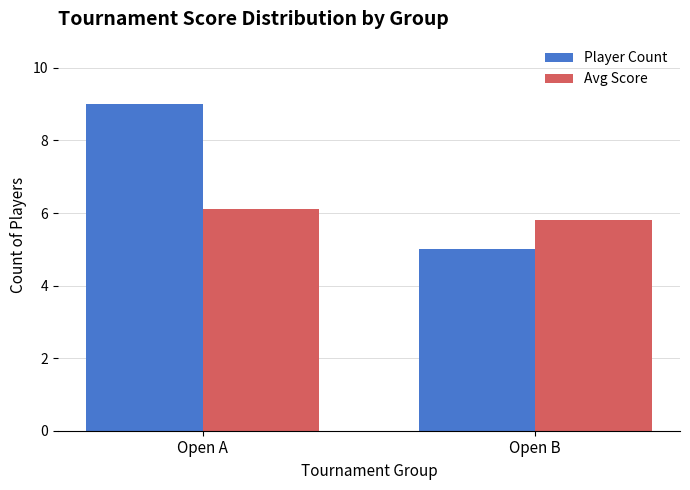

What is the maximum value shown in the chart?

9.0